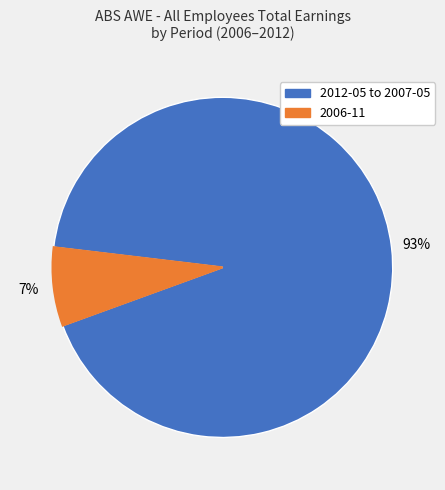

To the nearest percent, what is the average slice percentage?

50%